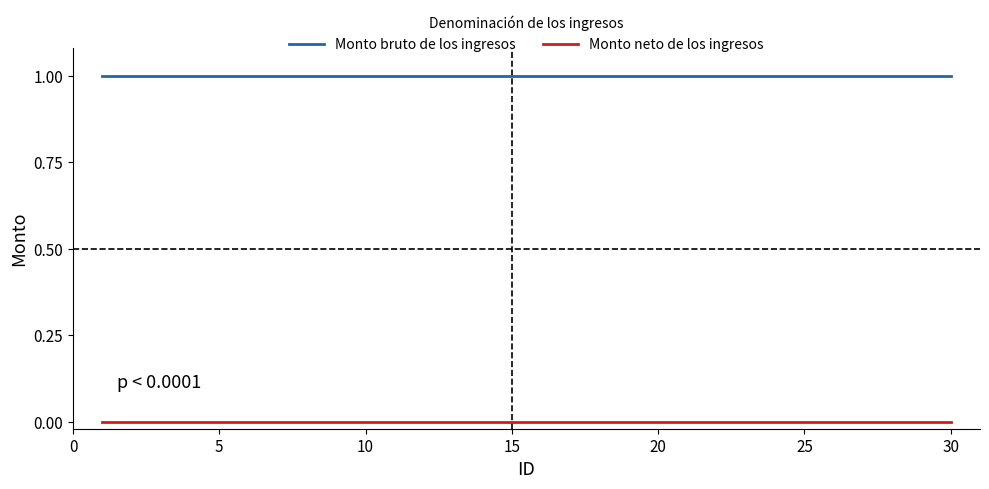

Reading left to right, extract all data points from this chart.

Monto bruto de los ingresos: 1	1	1	1	1	1	1	1	1	1	1	1	1	1	1	1	1	1	1	1	1	1	1	1	1	1	1	1	1	1
Monto neto de los ingresos: 0	0	0	0	0	0	0	0	0	0	0	0	0	0	0	0	0	0	0	0	0	0	0	0	0	0	0	0	0	0